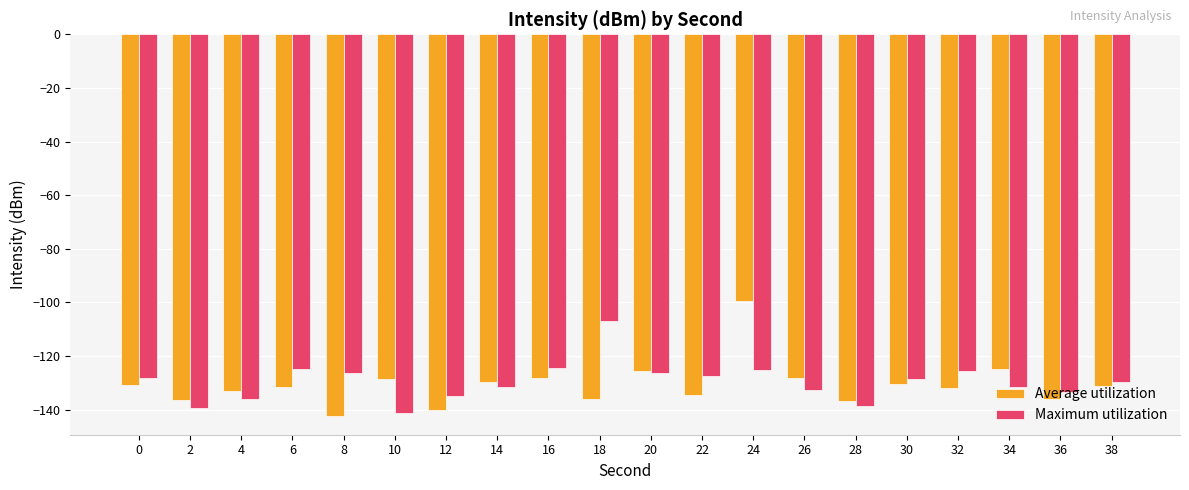

List the series in order of their peak value, lowest first.

Maximum utilization, Average utilization